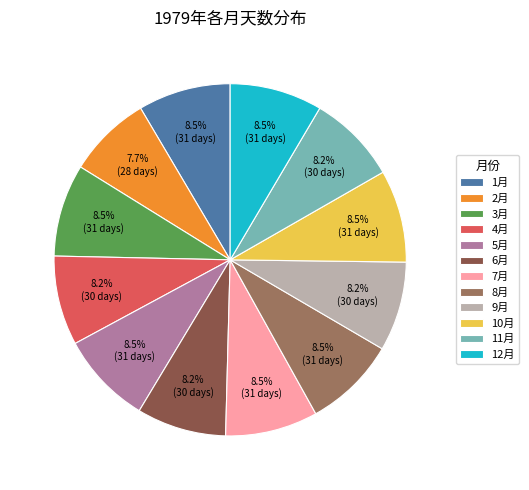

To the nearest percent, what percentage of the pie is 6月?

8%